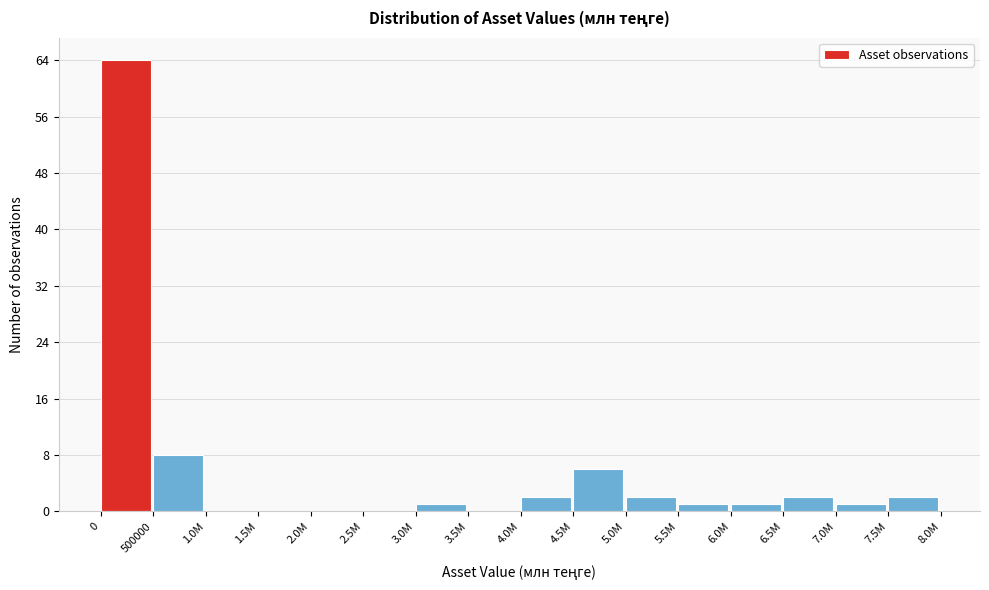

Reading right to left, what are all the values shown in this chart?

7.5M=2	7.0M=1	6.5M=2	6.0M=1	5.5M=1	5.0M=2	4.5M=6	4.0M=2	3.5M=0	3.0M=1	2.5M=0	2.0M=0	1.5M=0	1.0M=0	500000=8	0=64